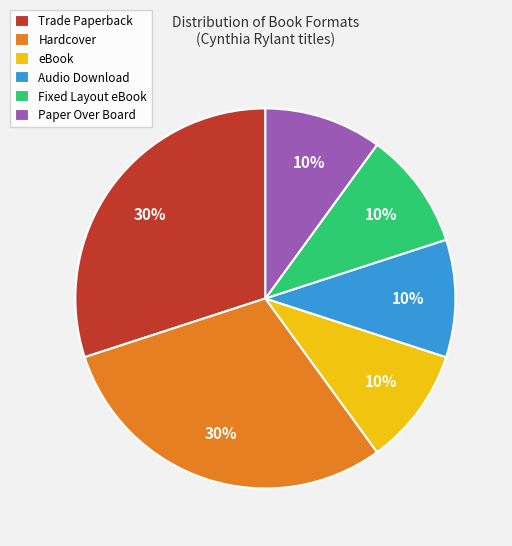

Count the number of slices in the pie.

6